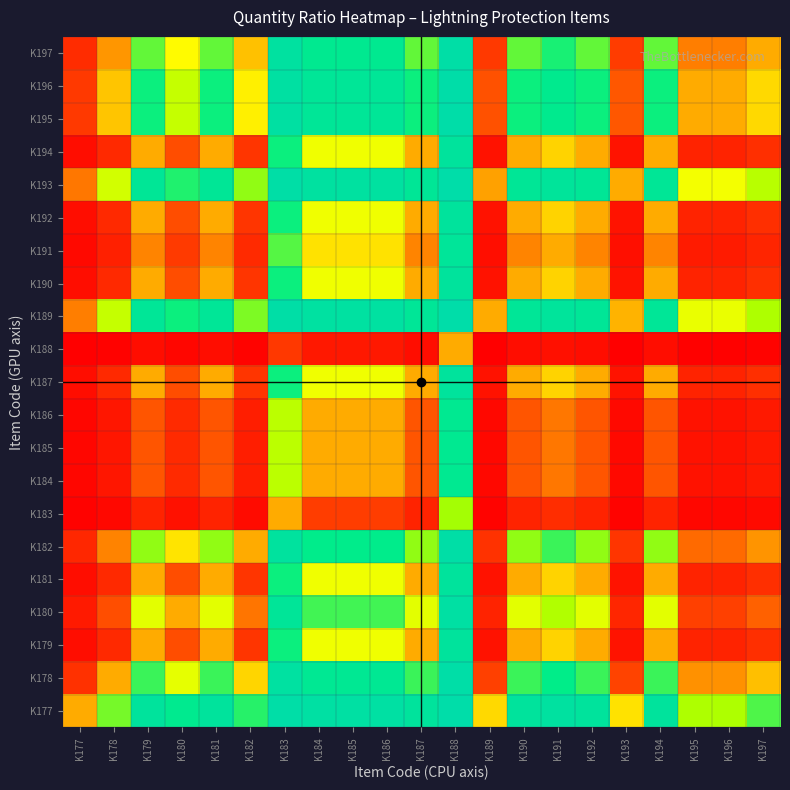

At how many categories does at least one series exceed 0?

21